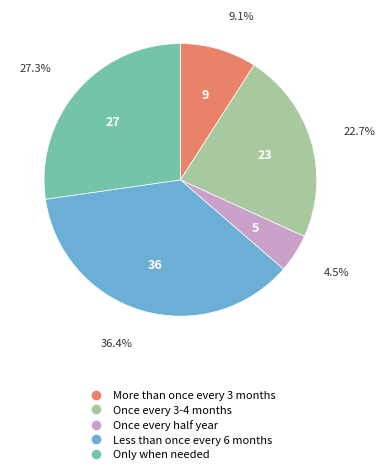

Does Once every half year account for over 50% of the chart?

No